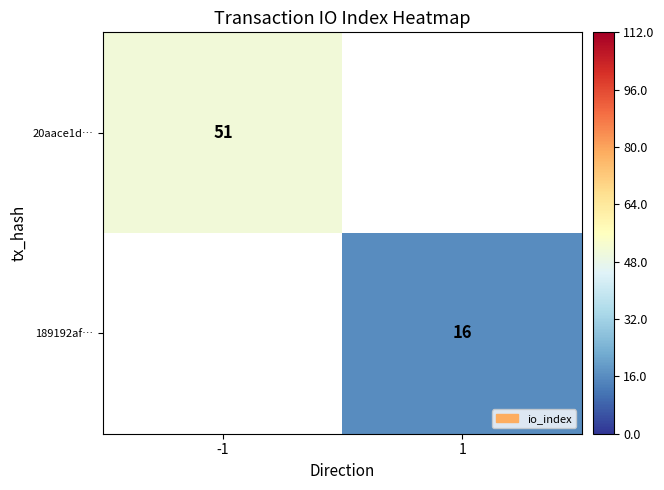

Which label corresponds to the largest value in the chart?

-1